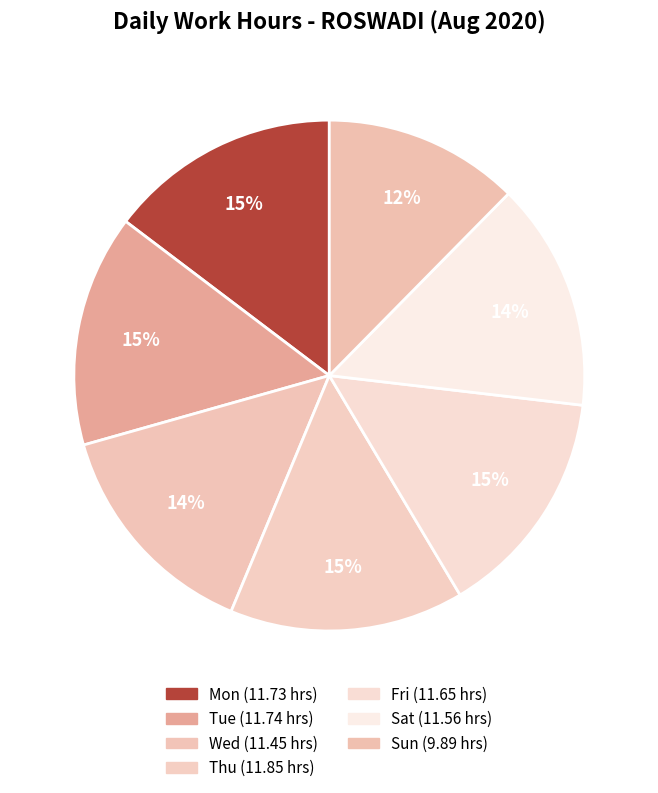

Count the number of slices in the pie.

7